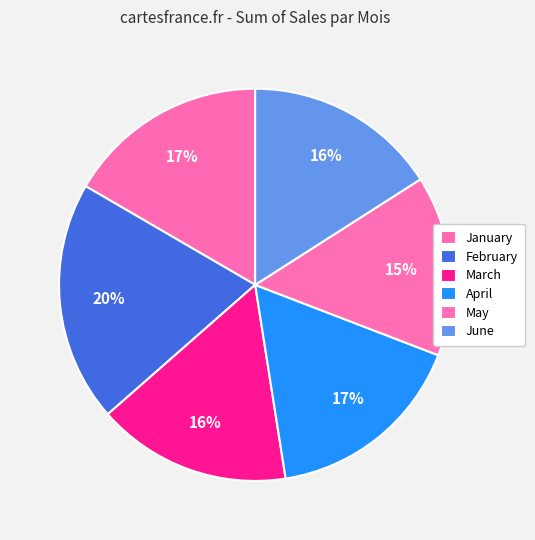

How many segments does this pie chart have?

6